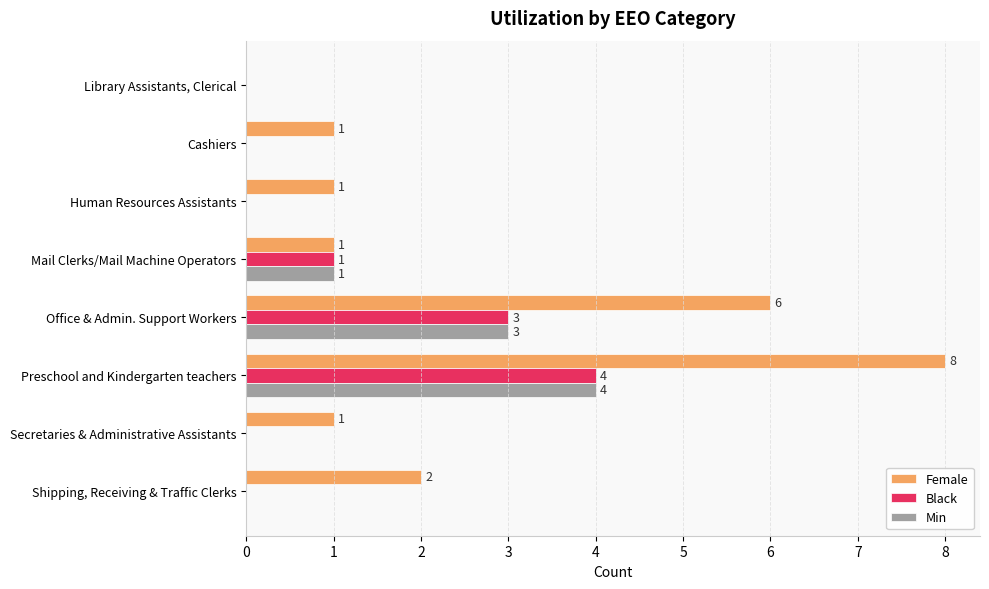

What are all the series names shown in the legend?

Female, Black, Min